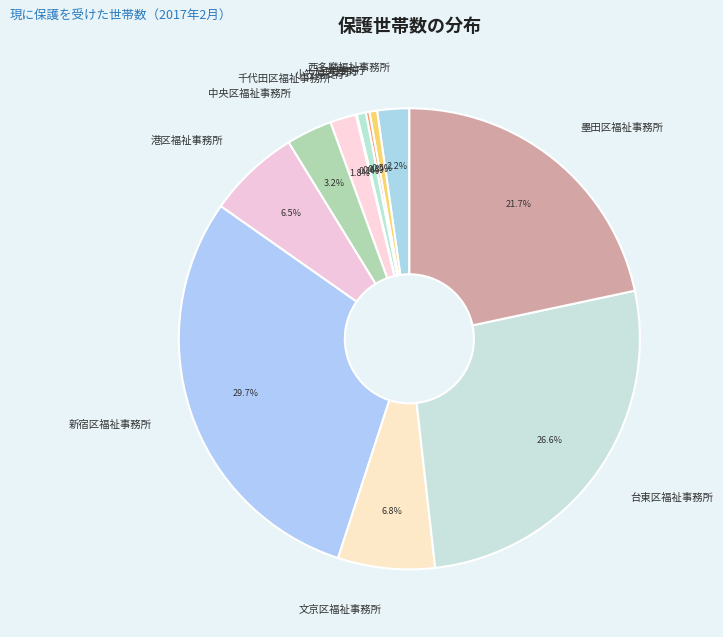

Which slice is the largest?

新宿区福祉事務所